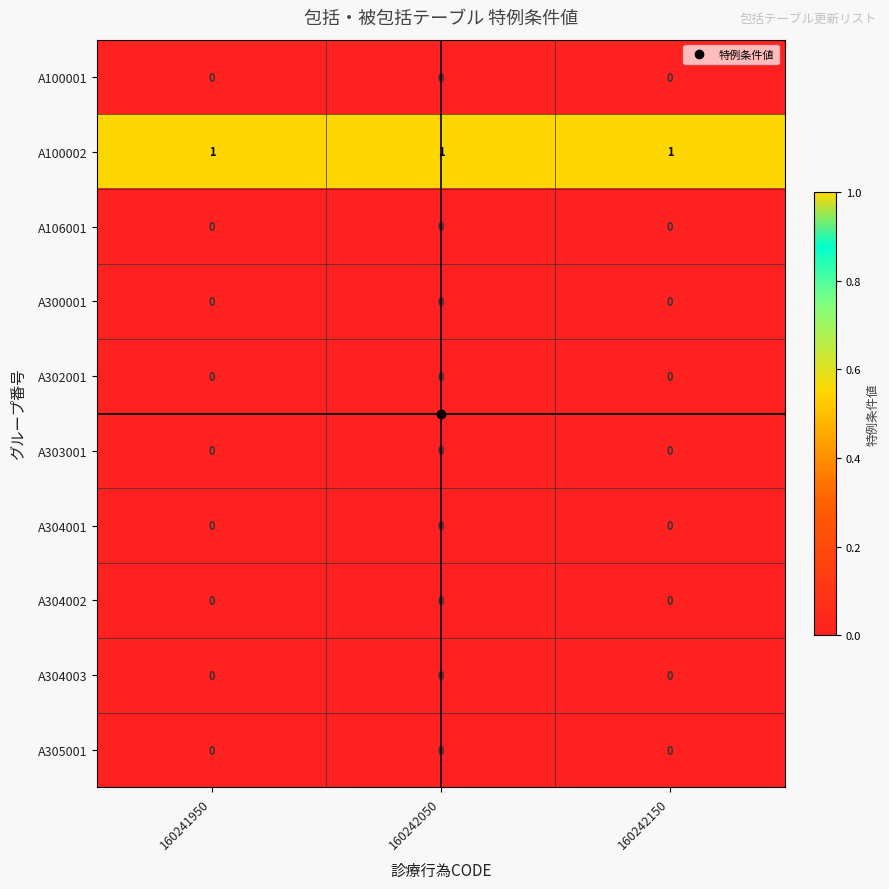

The value of A304003 at 160242150 is 0. True or false?

True